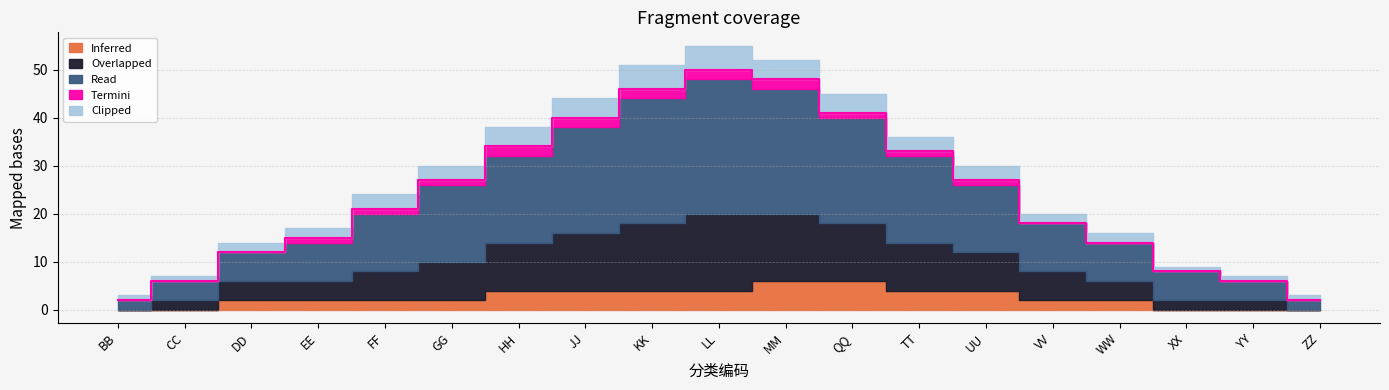

At which label does Clipped first exceed 3?

HH